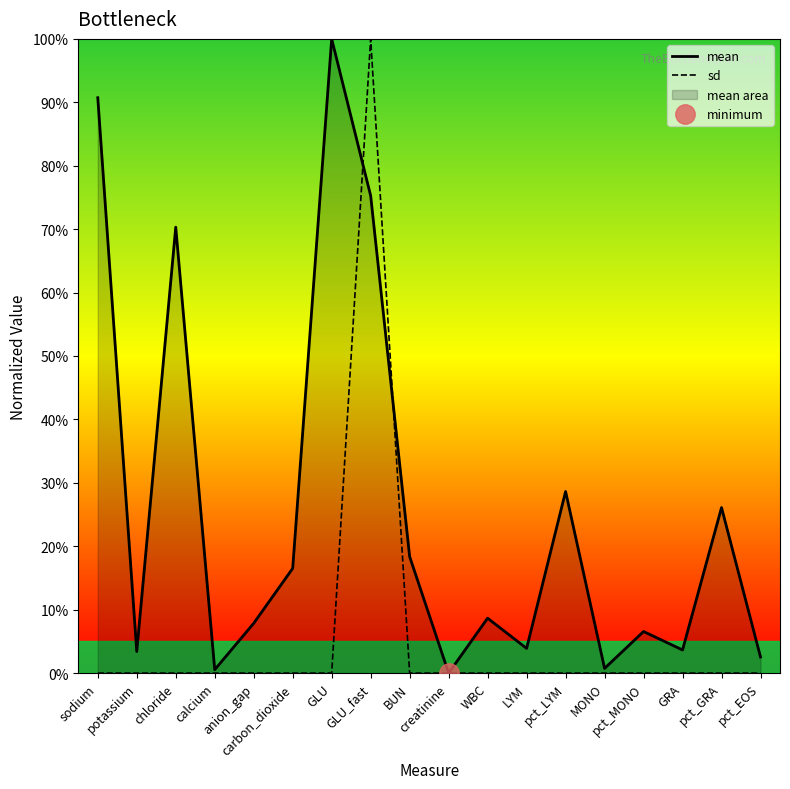

Does the chart have visible grid lines?

No